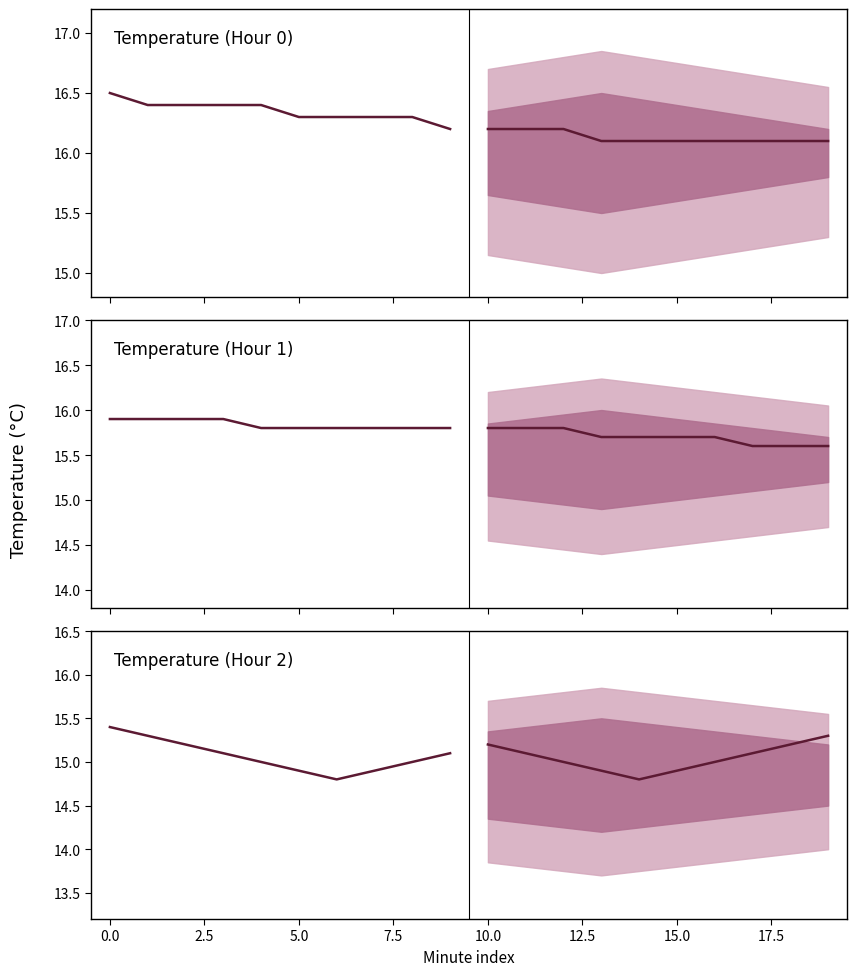

What is the highest value of the Temperature (Hour 2) series?

15.4